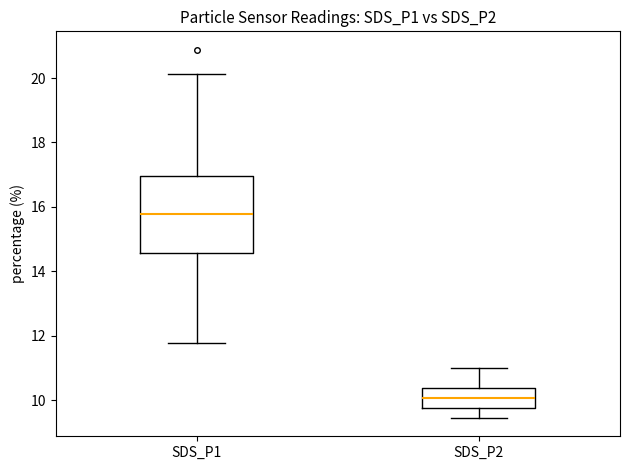

Which box's median line is the highest?

SDS_P1